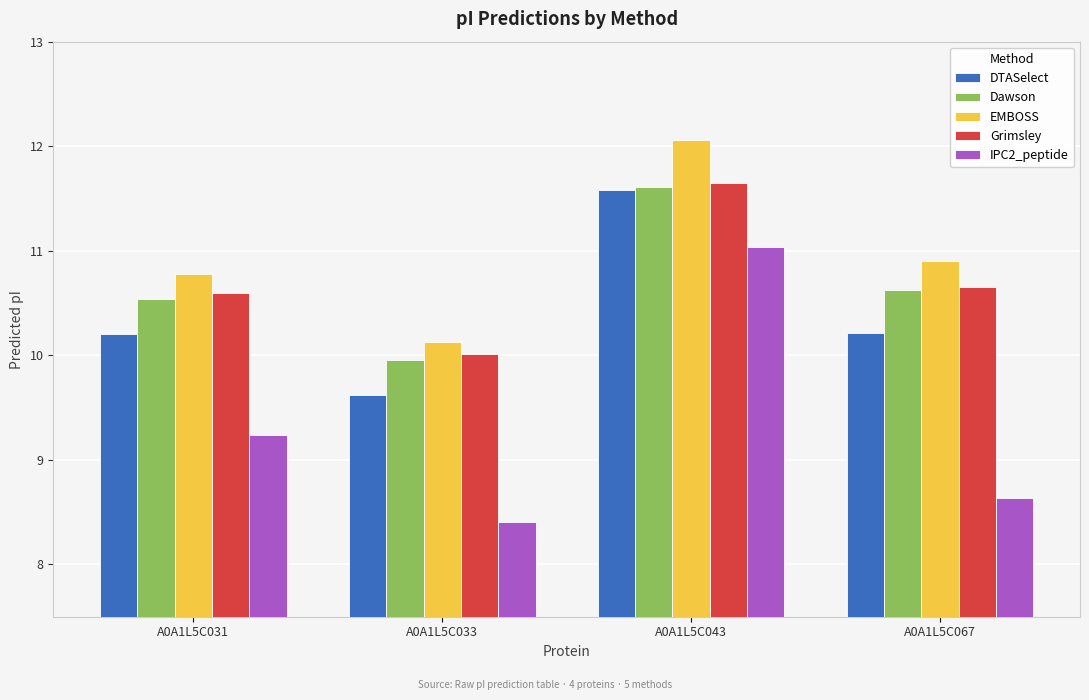

List the labels in order of EMBOSS value, smallest first.

A0A1L5C033, A0A1L5C031, A0A1L5C067, A0A1L5C043